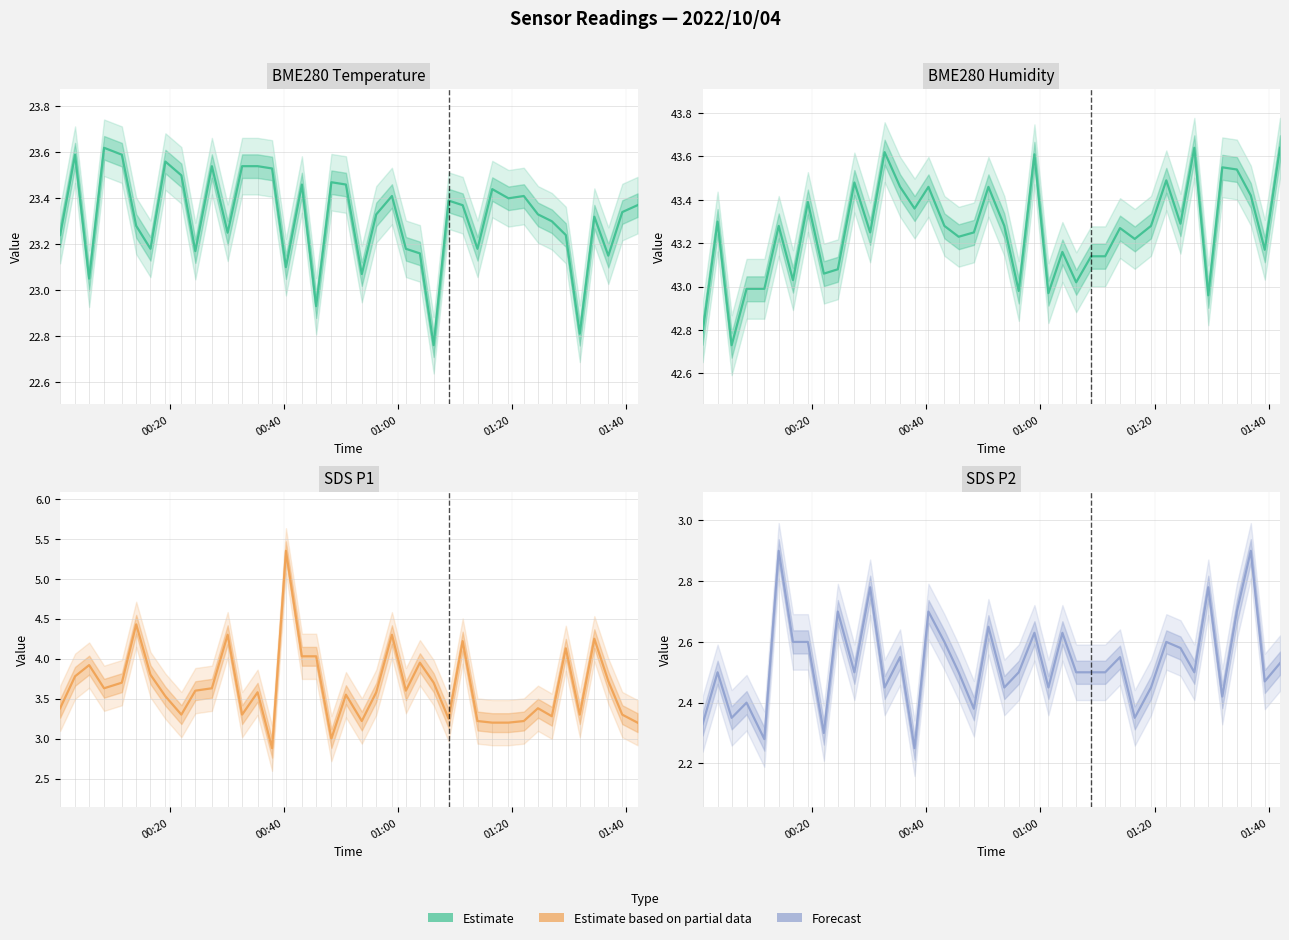

True or false: SDS P1 and SDS P2 cross at least once.

False